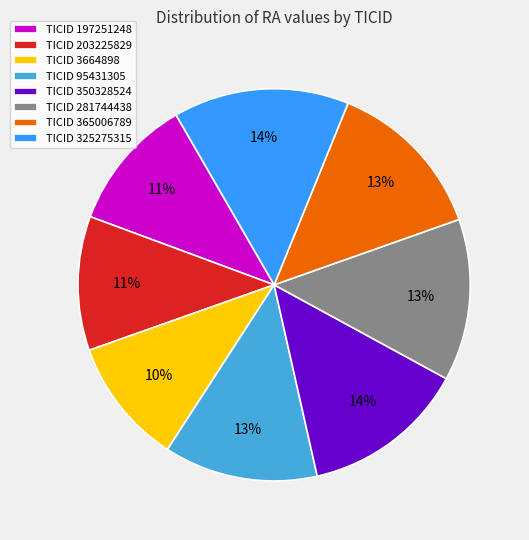

Approximately how many times larger is the value at TICID 203225829 compared to TICID 197251248?

1.0